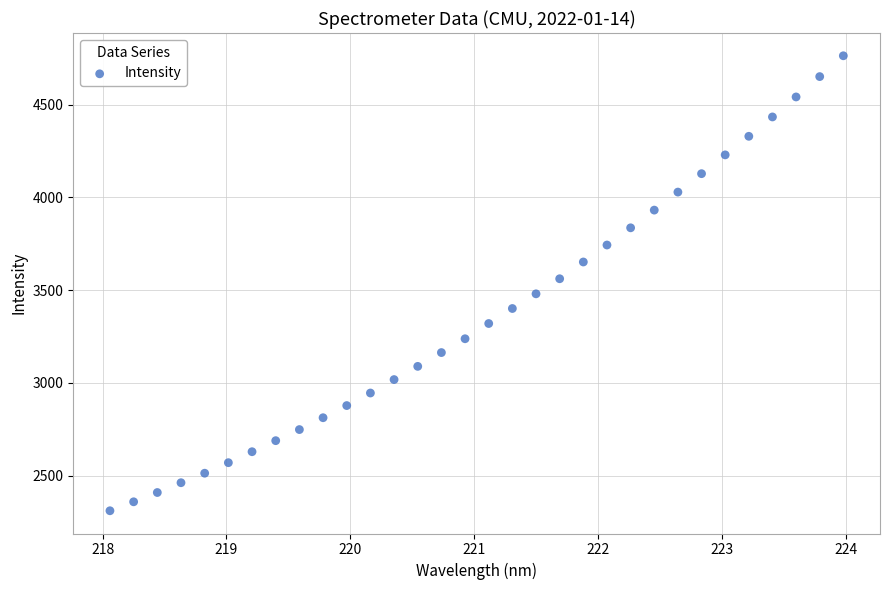

What is the range of Y values (max minus min)?

2452.8